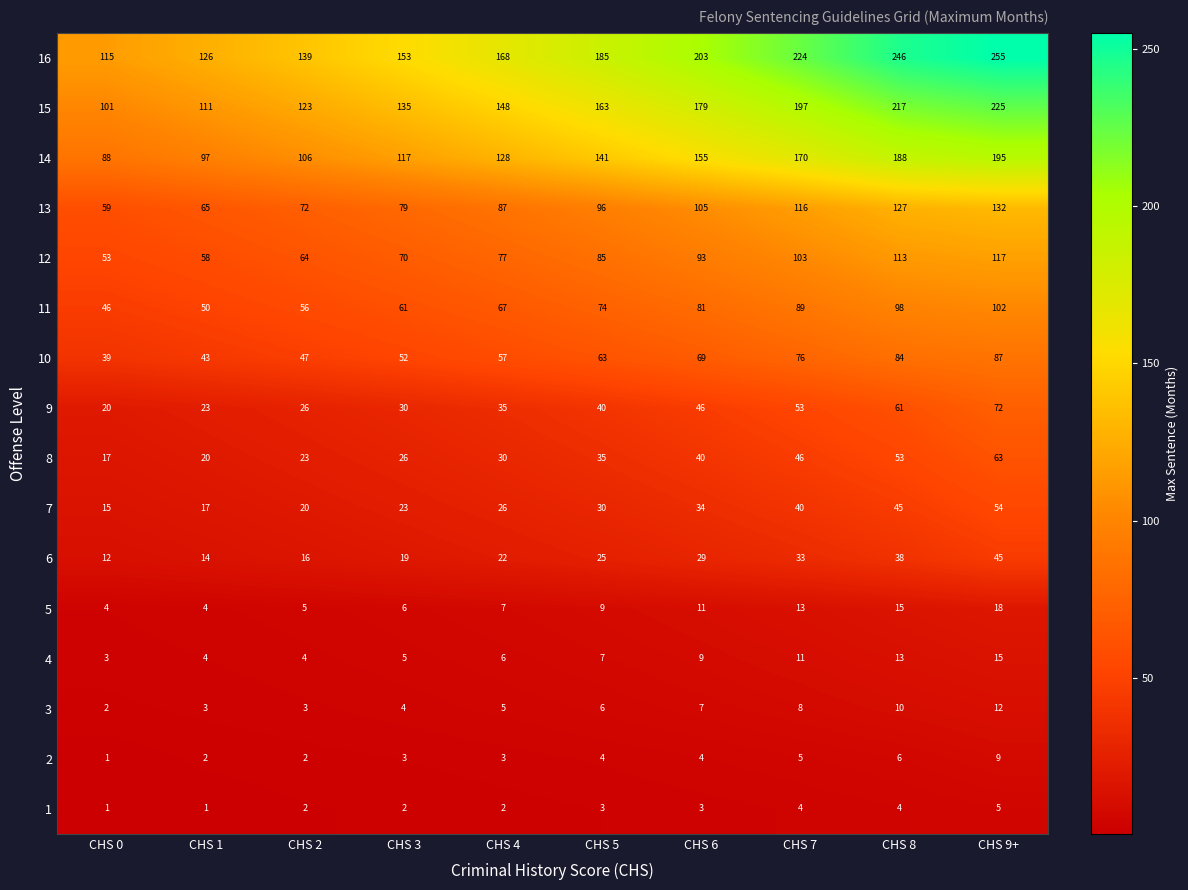

Rank the series by their maximum value, from lowest to highest.

1, 2, 3, 4, 5, 6, 7, 8, 9, 10, 11, 12, 13, 14, 15, 16